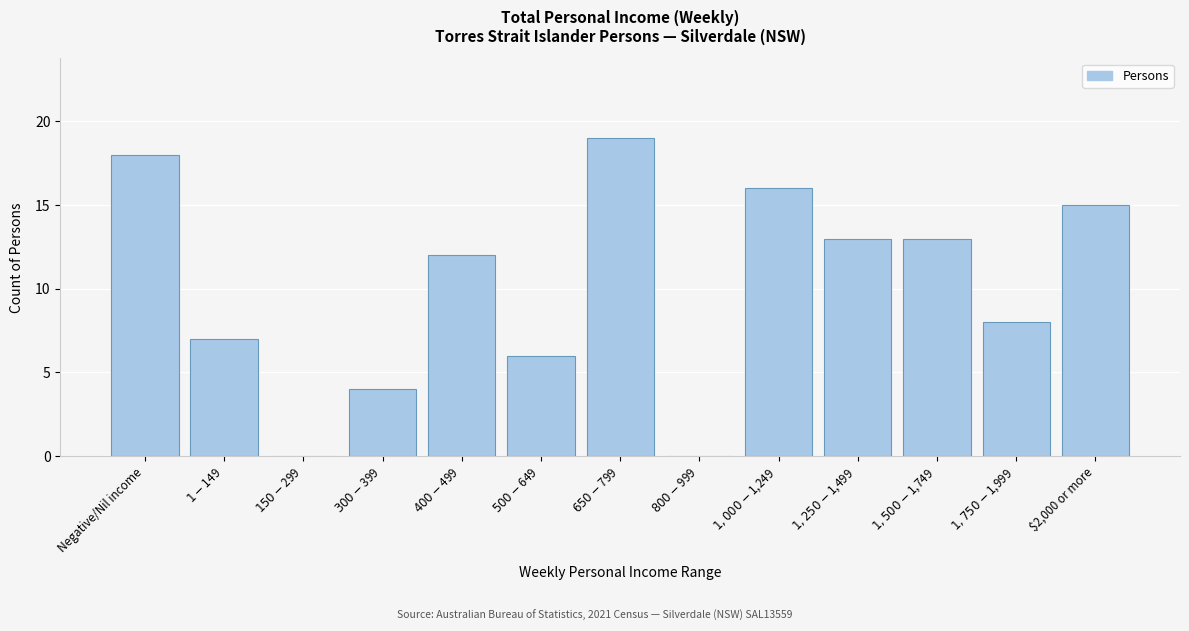

The value at $2,000 or more is 15. True or false?

True